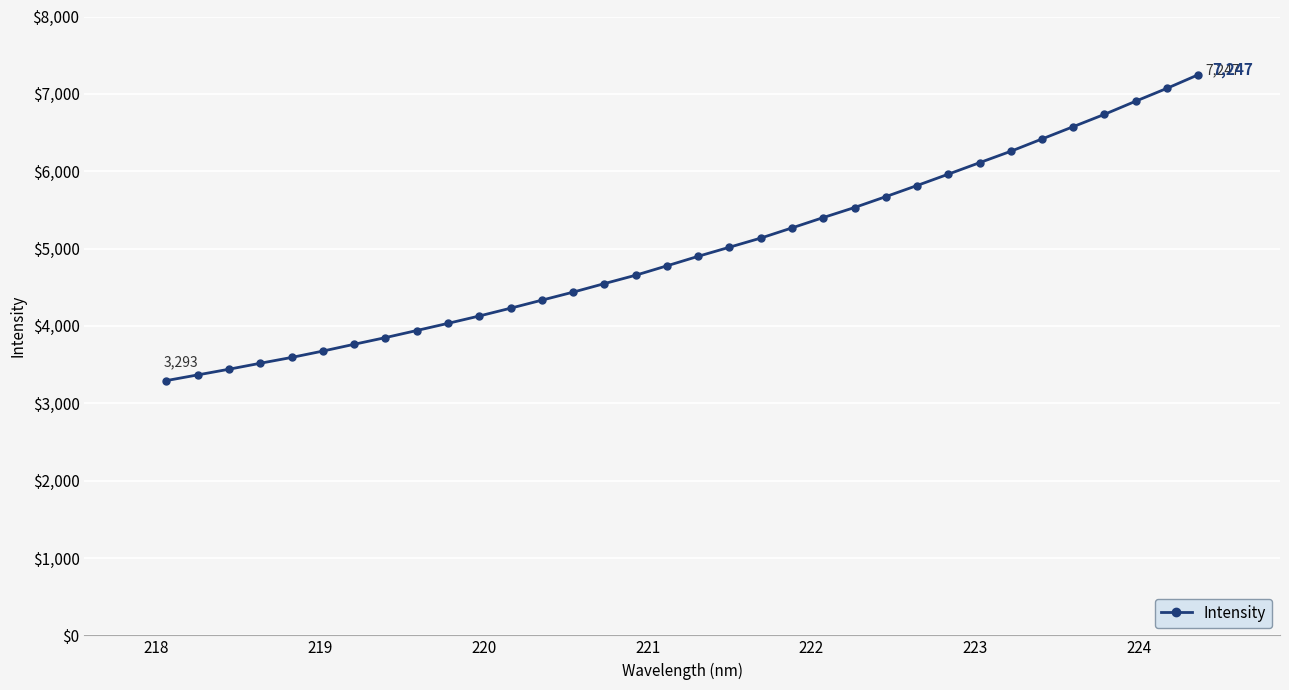

What is the greatest value displayed?

7246.6